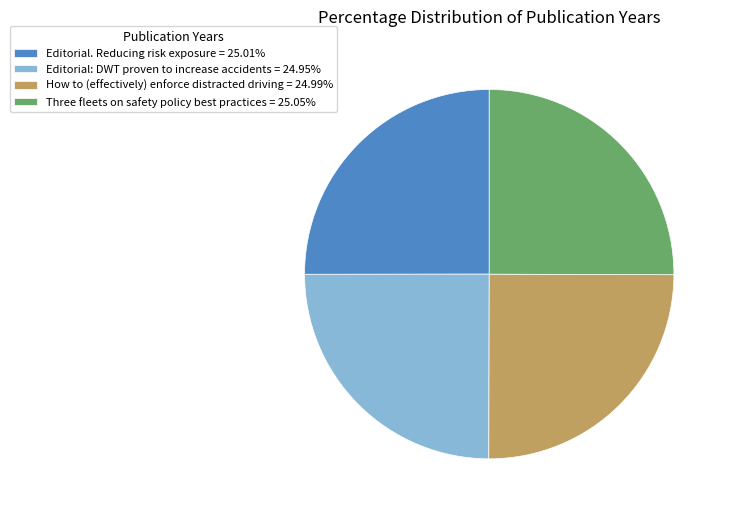

Approximately how many times larger is the value at Three fleets on safety policy best practices = 25.05% compared to Editorial. Reducing risk exposure = 25.01%?

1.0